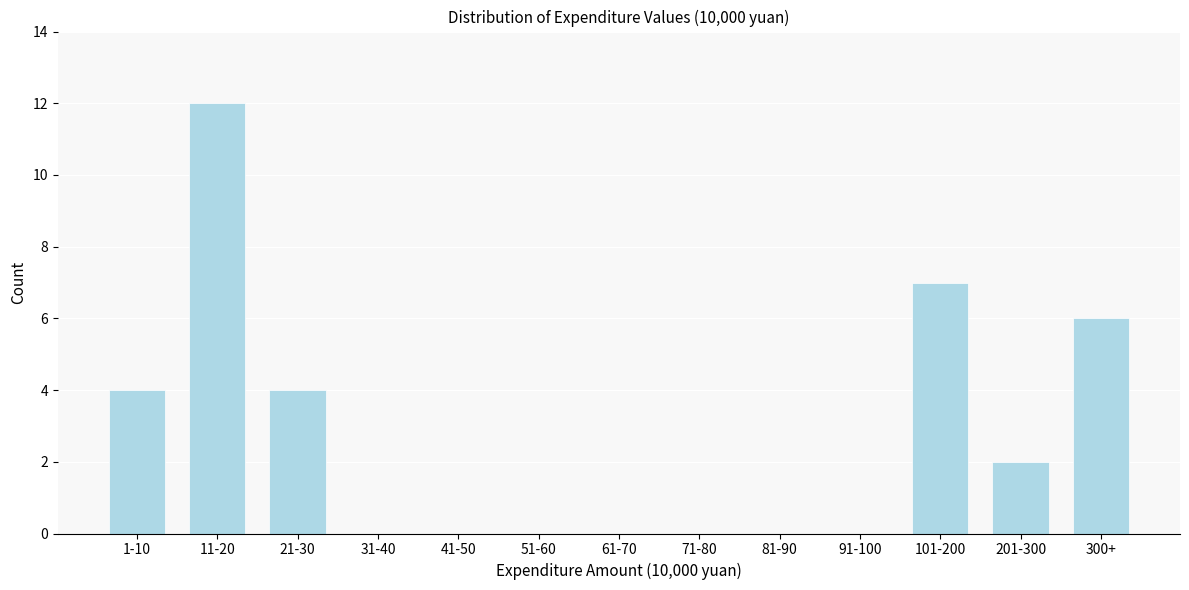

Reading left to right, list all the values displayed in this chart.

1-10=4	11-20=12	21-30=4	31-40=0	41-50=0	51-60=0	61-70=0	71-80=0	81-90=0	91-100=0	101-200=7	201-300=2	300+=6